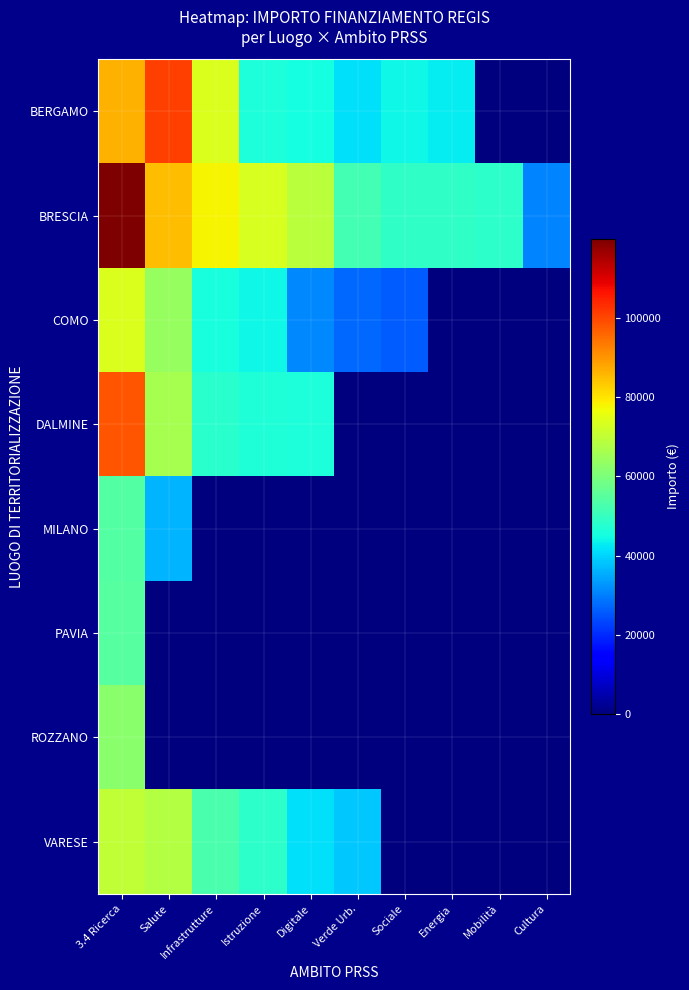

Reading left to right, extract all data points from this chart.

BERGAMO: 3.4 Ricerca=86371.0	Salute=100847.1	Infrastrutture=73886.6	Istruzione=46312.5	Digitale=44978.7	Verde Urb.=41496.0	Sociale=44080.6	Energia=42816.5	Mobilità=0.0	Cultura=0.0
BRESCIA: 3.4 Ricerca=119783.4	Salute=84977.9	Infrastrutture=77926.5	Istruzione=73250.1	Digitale=68925.6	Verde Urb.=51504.7	Sociale=48957.9	Energia=48776.3	Mobilità=48200.6	Cultura=30558.8
COMO: 3.4 Ricerca=73636.1	Salute=63747.5	Infrastrutture=45553.7	Istruzione=44036.1	Digitale=30978.2	Verde Urb.=27342.9	Sociale=25842.4	Energia=0.0	Mobilità=0.0	Cultura=0.0
DALMINE: 3.4 Ricerca=97812.0	Salute=66393.6	Infrastrutture=47794.5	Istruzione=46386.6	Digitale=46312.5	Verde Urb.=0.0	Sociale=0.0	Energia=0.0	Mobilità=0.0	Cultura=0.0
MILANO: 3.4 Ricerca=54144.9	Salute=36123.8	Infrastrutture=0.0	Istruzione=0.0	Digitale=0.0	Verde Urb.=0.0	Sociale=0.0	Energia=0.0	Mobilità=0.0	Cultura=0.0
PAVIA: 3.4 Ricerca=54577.6	Salute=0.0	Infrastrutture=0.0	Istruzione=0.0	Digitale=0.0	Verde Urb.=0.0	Sociale=0.0	Energia=0.0	Mobilità=0.0	Cultura=0.0
ROZZANO: 3.4 Ricerca=62062.4	Salute=0.0	Infrastrutture=0.0	Istruzione=0.0	Digitale=0.0	Verde Urb.=0.0	Sociale=0.0	Energia=0.0	Mobilità=0.0	Cultura=0.0
VARESE: 3.4 Ricerca=70077.9	Salute=68180.1	Infrastrutture=52455.4	Istruzione=48646.7	Digitale=41196.6	Verde Urb.=38513.5	Sociale=0.0	Energia=0.0	Mobilità=0.0	Cultura=0.0